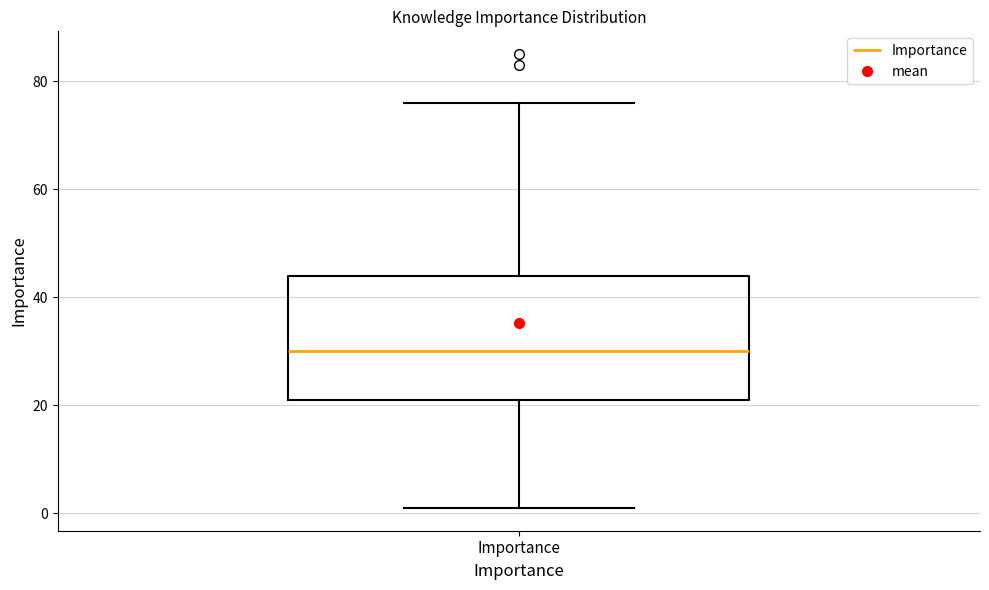

Transcribe this box plot: give where the median line is, the range the box spans, and where the two whiskers end, as read against the y-axis. The values are not printed on the chart, so give them approximately, as read against the axis.

median 30, box 22 to 44, whiskers 2 to 76